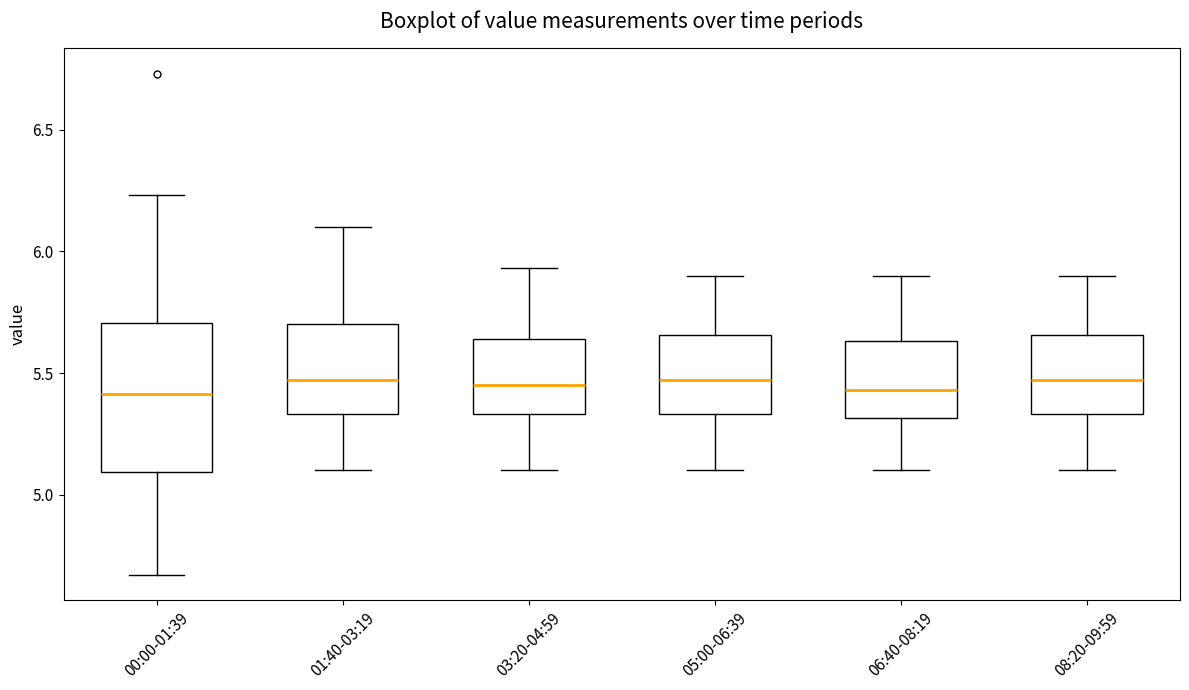

Reading left to right, transcribe this box plot: for each box, give where its median line is, the range the box spans, and where its two whiskers end, as read against the y-axis. The values are not printed on the chart, so give them approximately, as read against the axis.

00:00-01:39: median 5.40, box 5.10 to 5.70, whiskers 4.65 to 6.25
01:40-03:19: median 5.45, box 5.35 to 5.70, whiskers 5.10 to 6.10
03:20-04:59: median 5.45, box 5.35 to 5.65, whiskers 5.10 to 5.95
05:00-06:39: median 5.45, box 5.35 to 5.65, whiskers 5.10 to 5.90
06:40-08:19: median 5.45, box 5.30 to 5.65, whiskers 5.10 to 5.90
08:20-09:59: median 5.45, box 5.35 to 5.65, whiskers 5.10 to 5.90